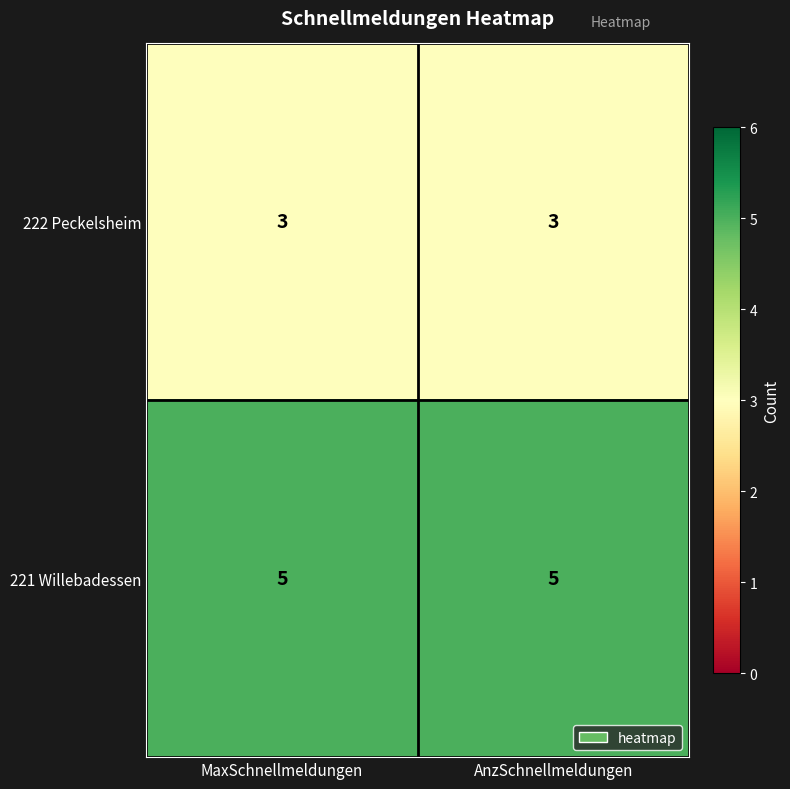

Which series has the largest total across all categories?

221 Willebadessen